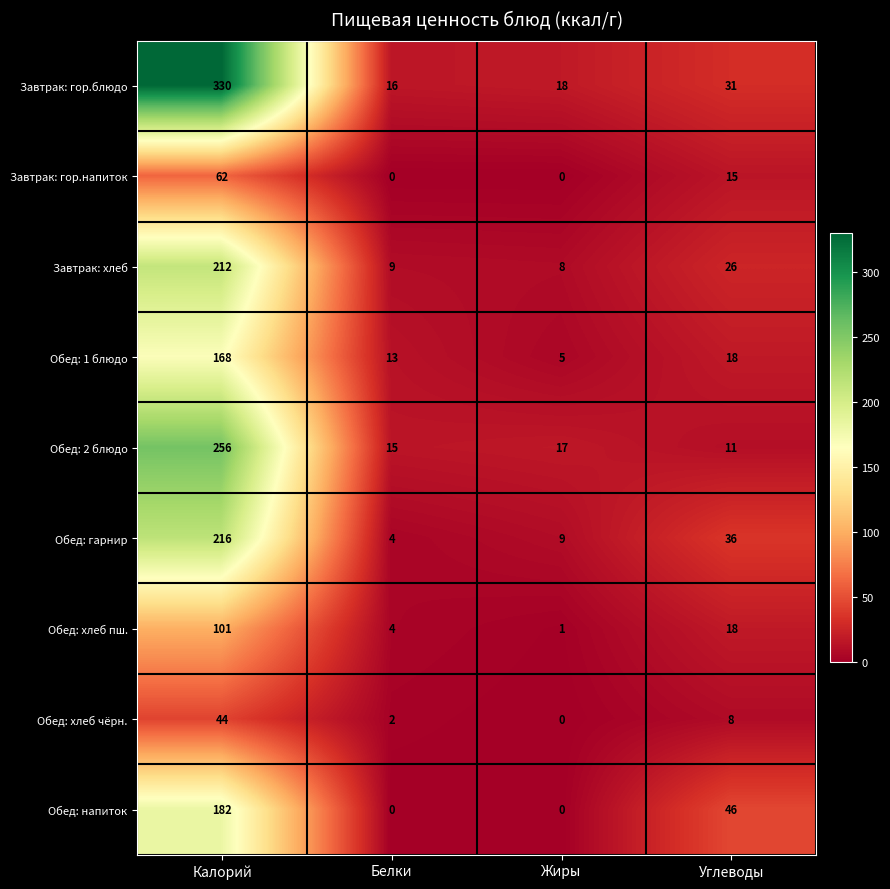

The value of Обед: гарнир at Углеводы is 52. True or false?

False